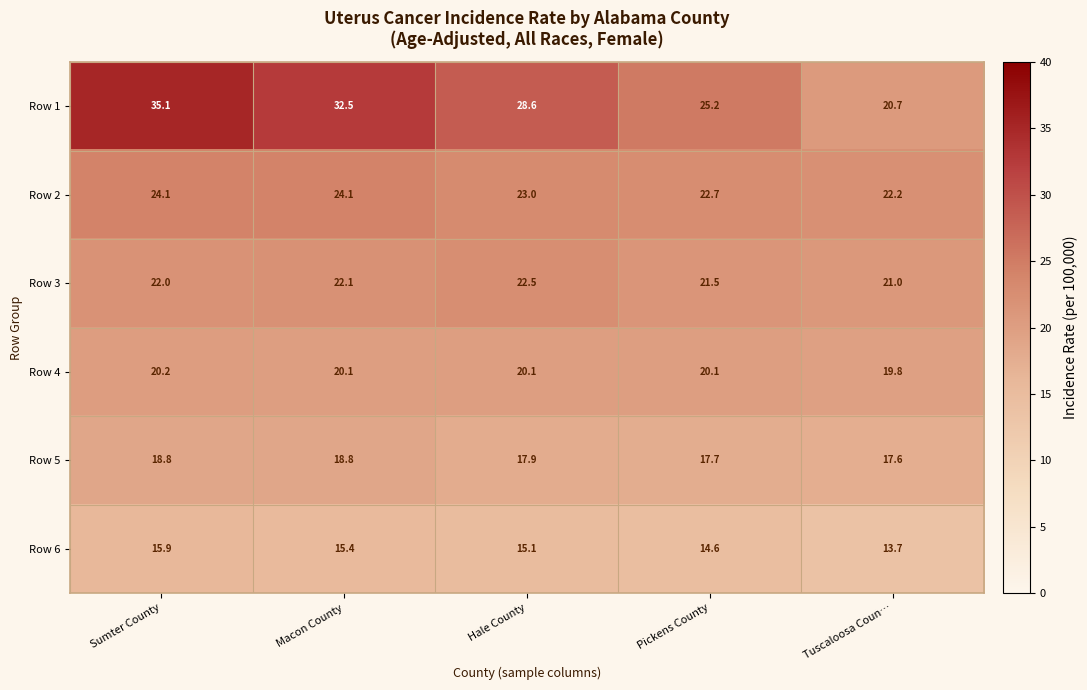

Which series has the widest spread of values?

Row 1